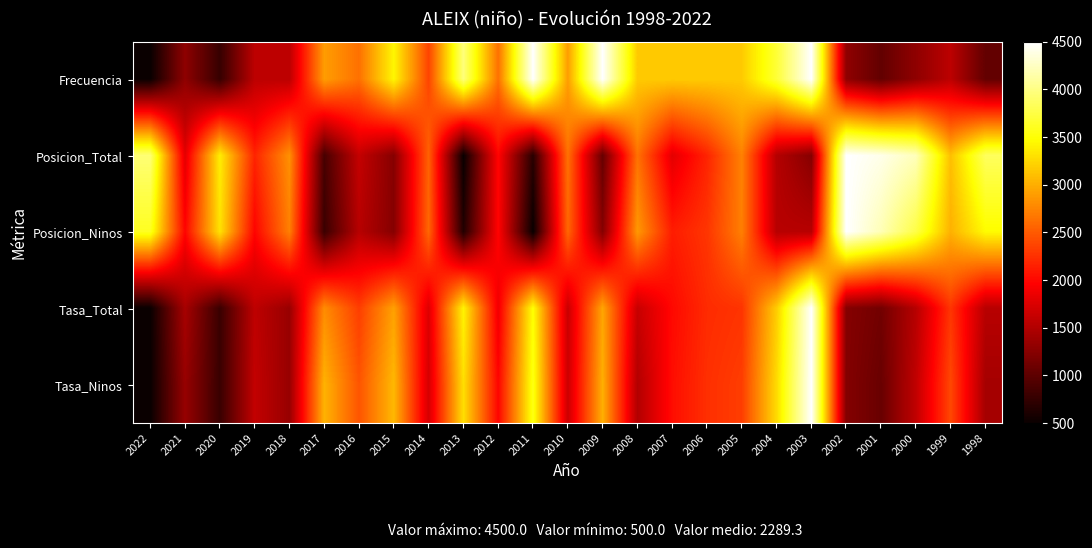

Which series has the widest spread of values?

Posicion_Total